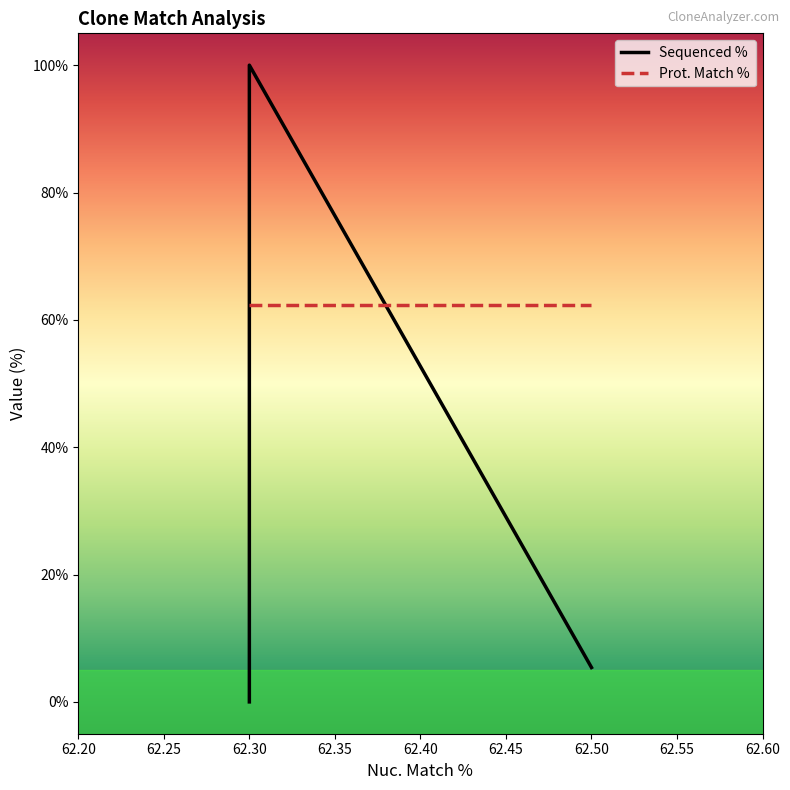

The value at 62.3 is 100.0. True or false?

True